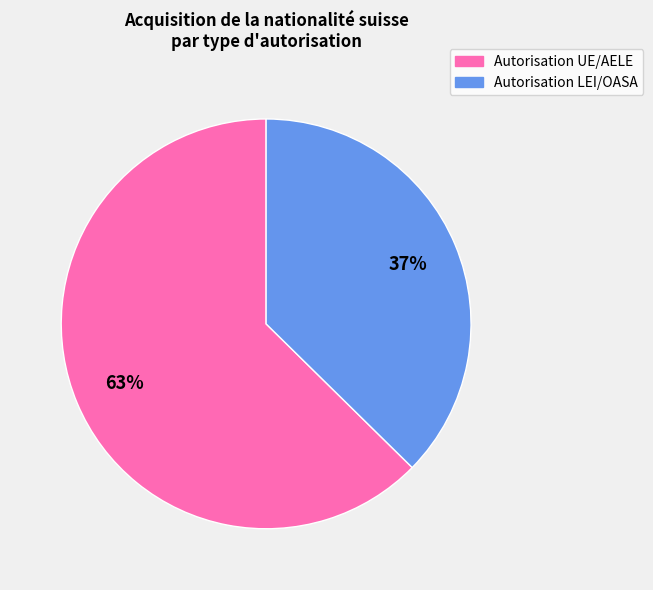

To the nearest percent, what is the combined percentage of Autorisation UE/AELE and Autorisation LEI/OASA?

100%